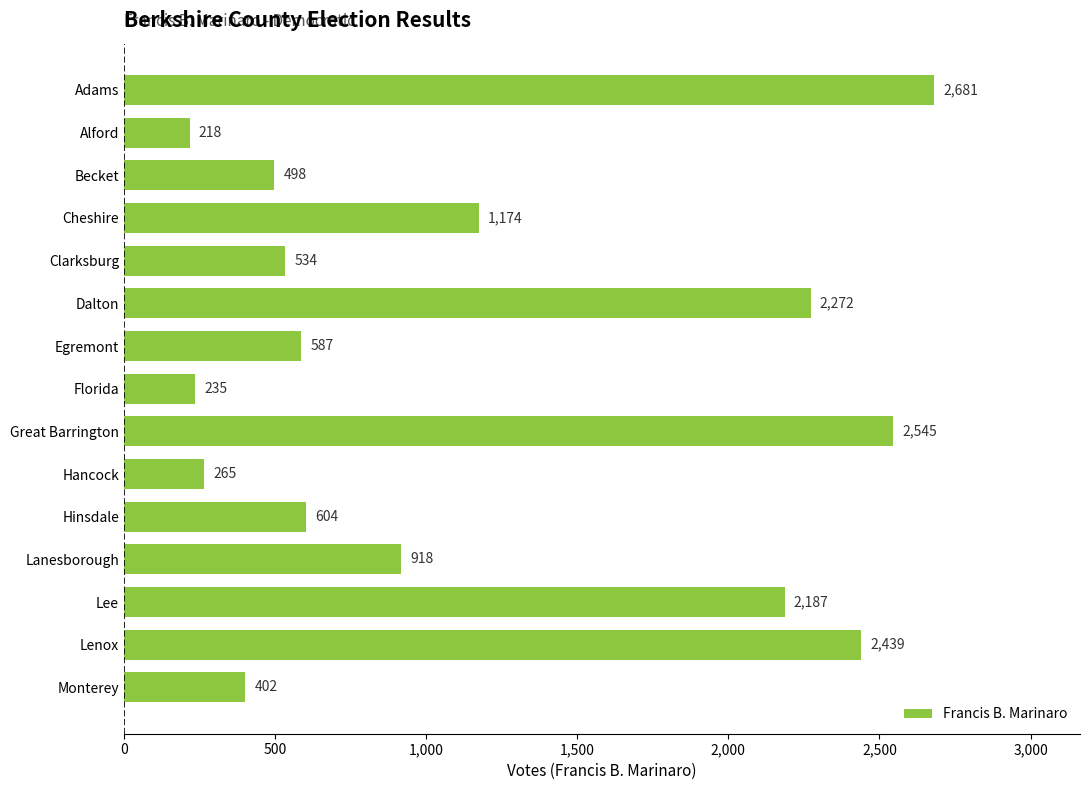

Is it true that the value at Hancock is 265?

True